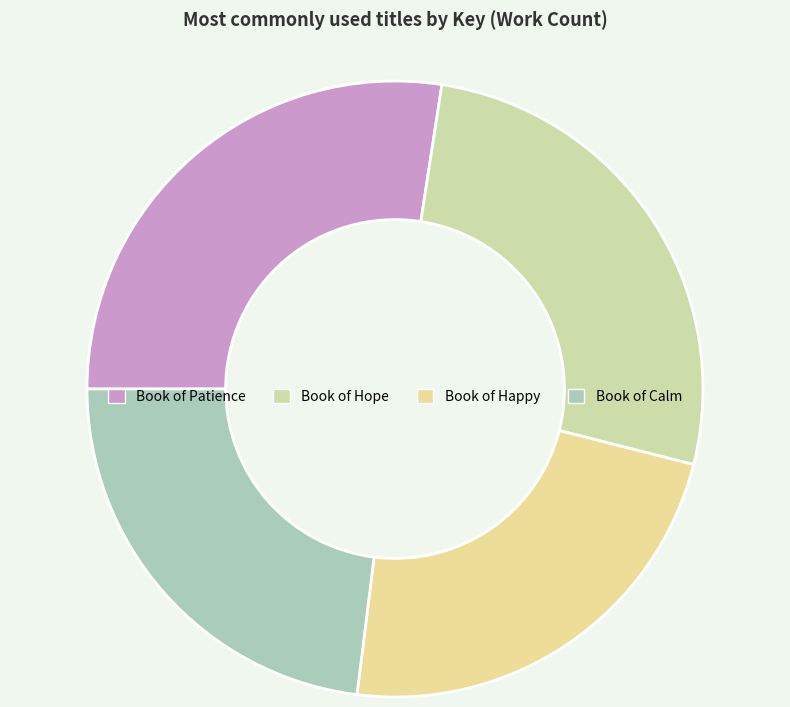

Which slice is the largest?

Book of Patience